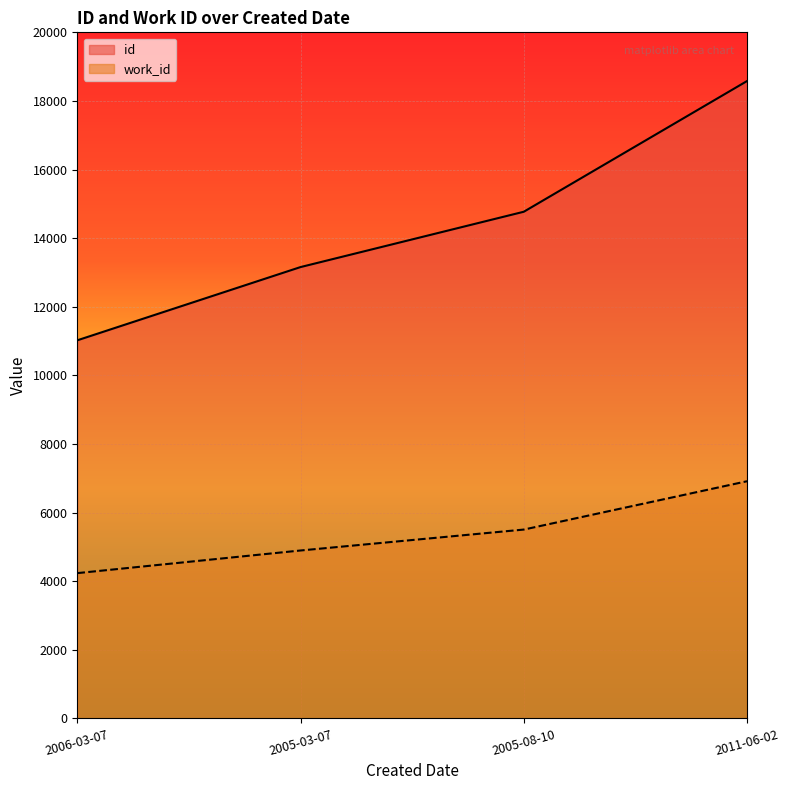

What position from the left is 2011-06-02?

4